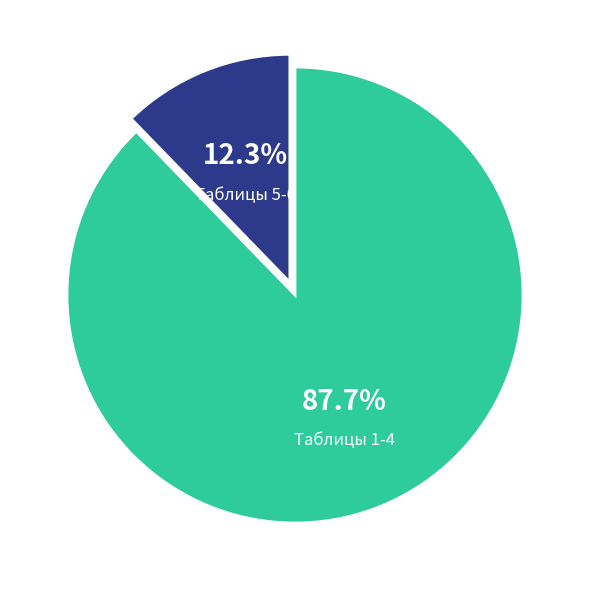

Is there any slice that represents more than half of the pie?

Yes